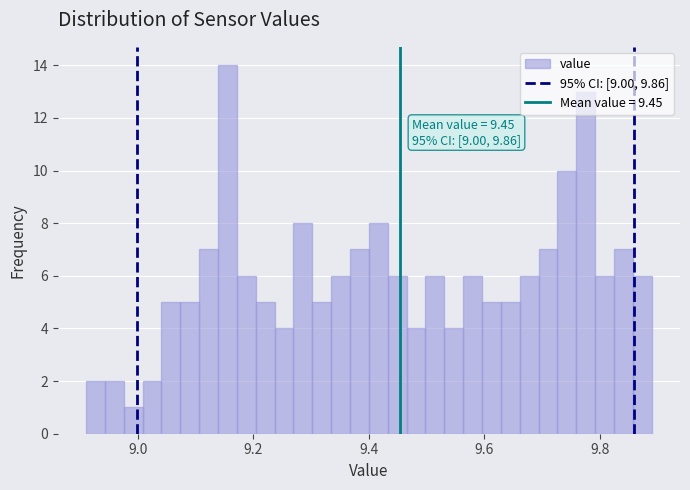

Read against the x-axis, roughly where is the centre of the tallest bar?

9.16